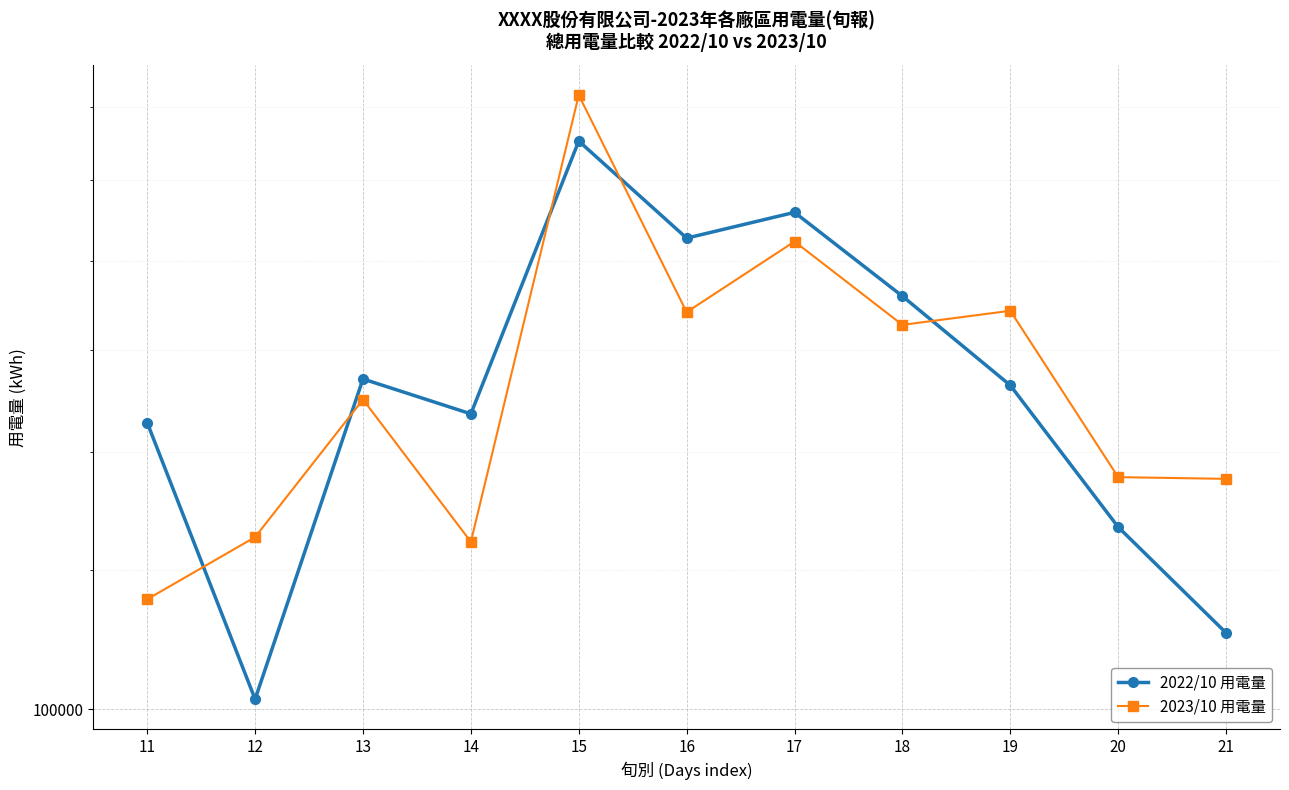

How many interior local peaks does the 2022/10 用電量 series have?

3